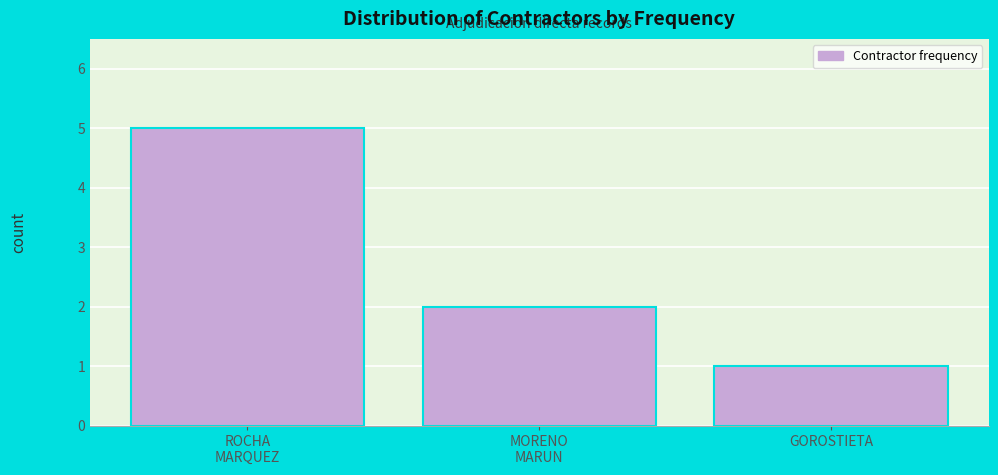

Reading left to right, list all the values displayed in this chart.

5	2	1